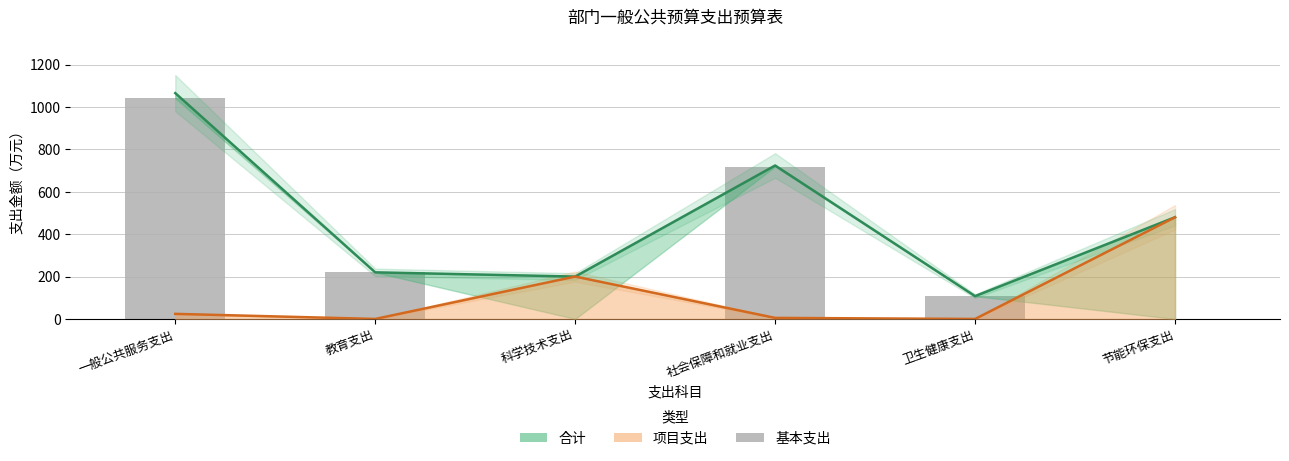

What is the label of the 1st bar from the left?

一般公共服务支出